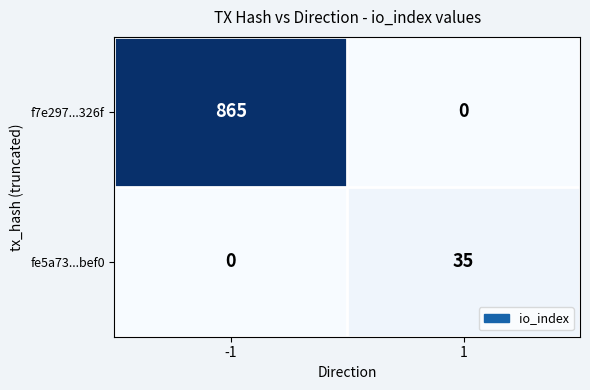

List the series in order of their peak value, lowest first.

fe5a73...bef0, f7e297...326f